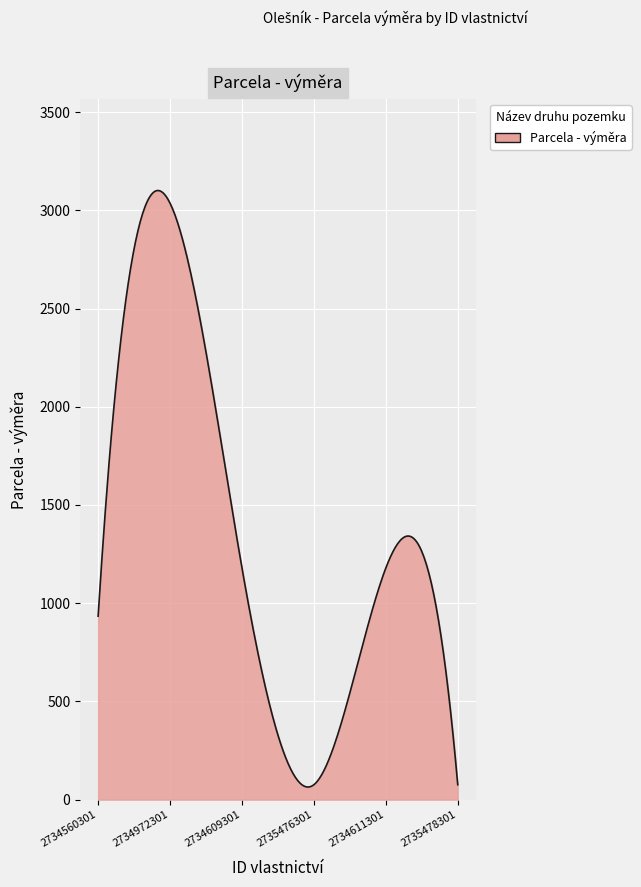

What is the maximum value shown in the chart?

3100.8